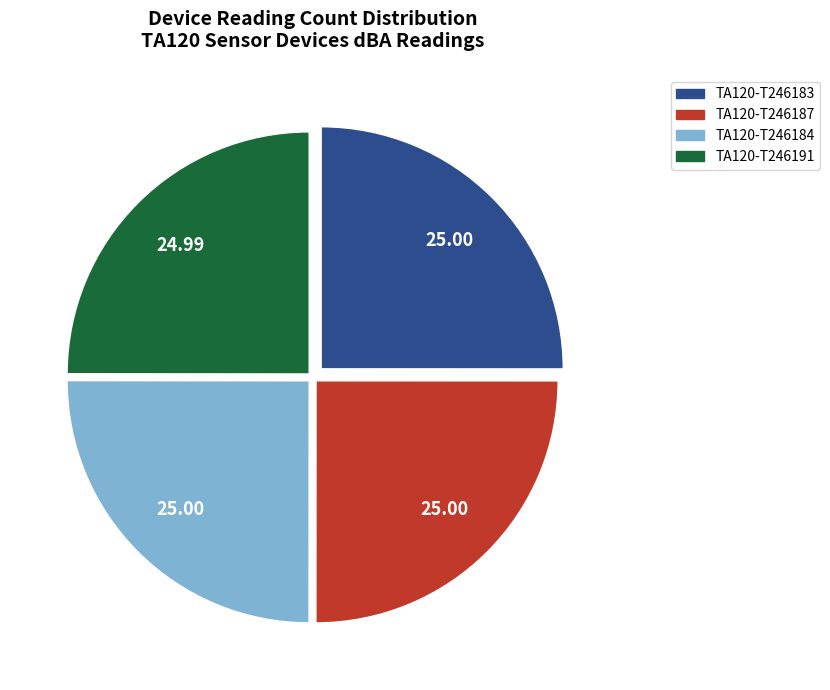

Does TA120-T246191 represent more than half of the total?

No